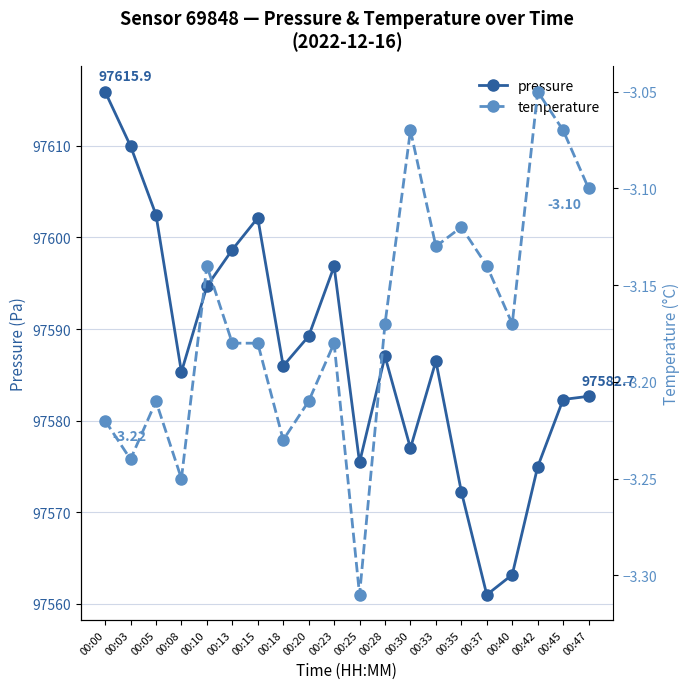

True or false: temperature has a value of -4.1 at 00:37.

False